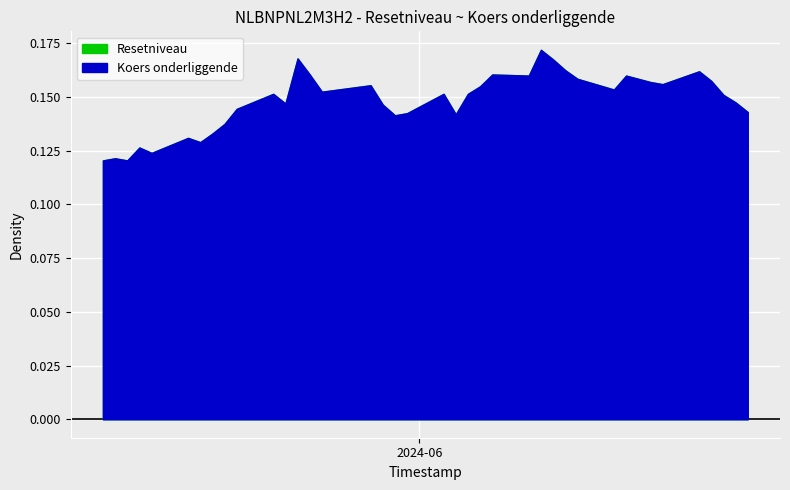

List the series in order of their peak value, highest first.

Resetniveau, Koers onderliggende